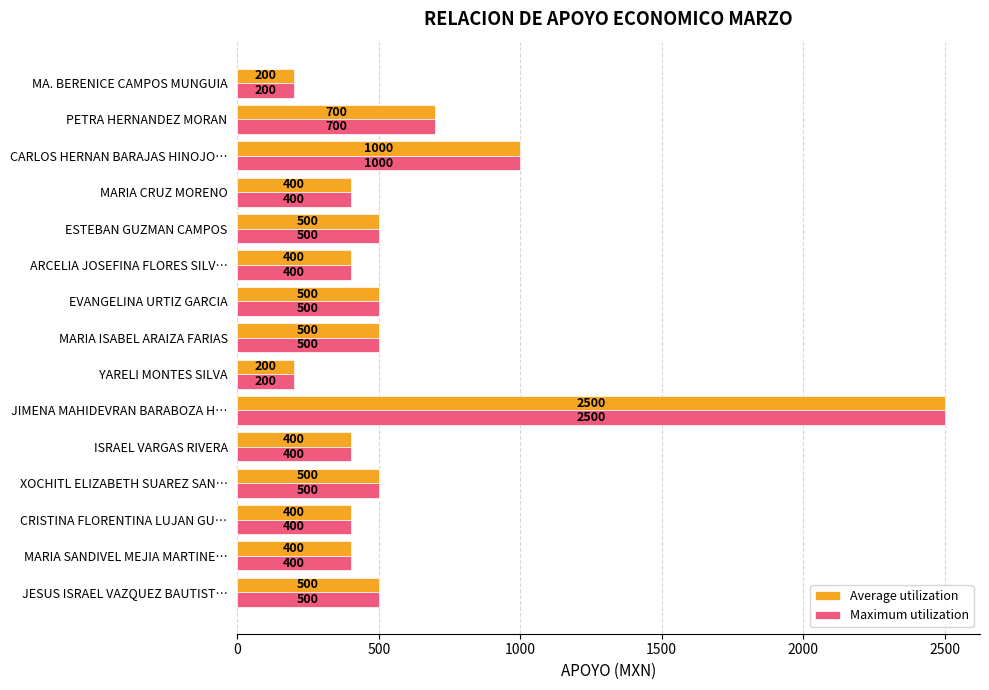

Read the Average utilization value at MARIA CRUZ MORENO.

400